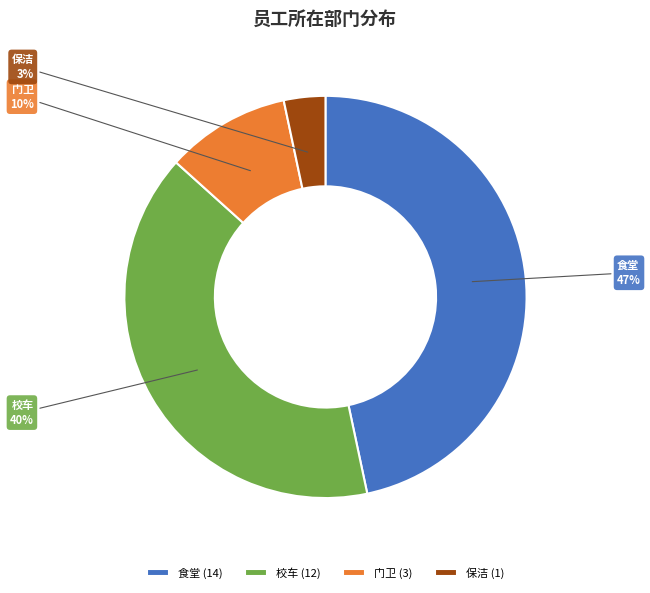

To the nearest percent, what is the difference between the 门卫 and 校车 slice percentages?

30%